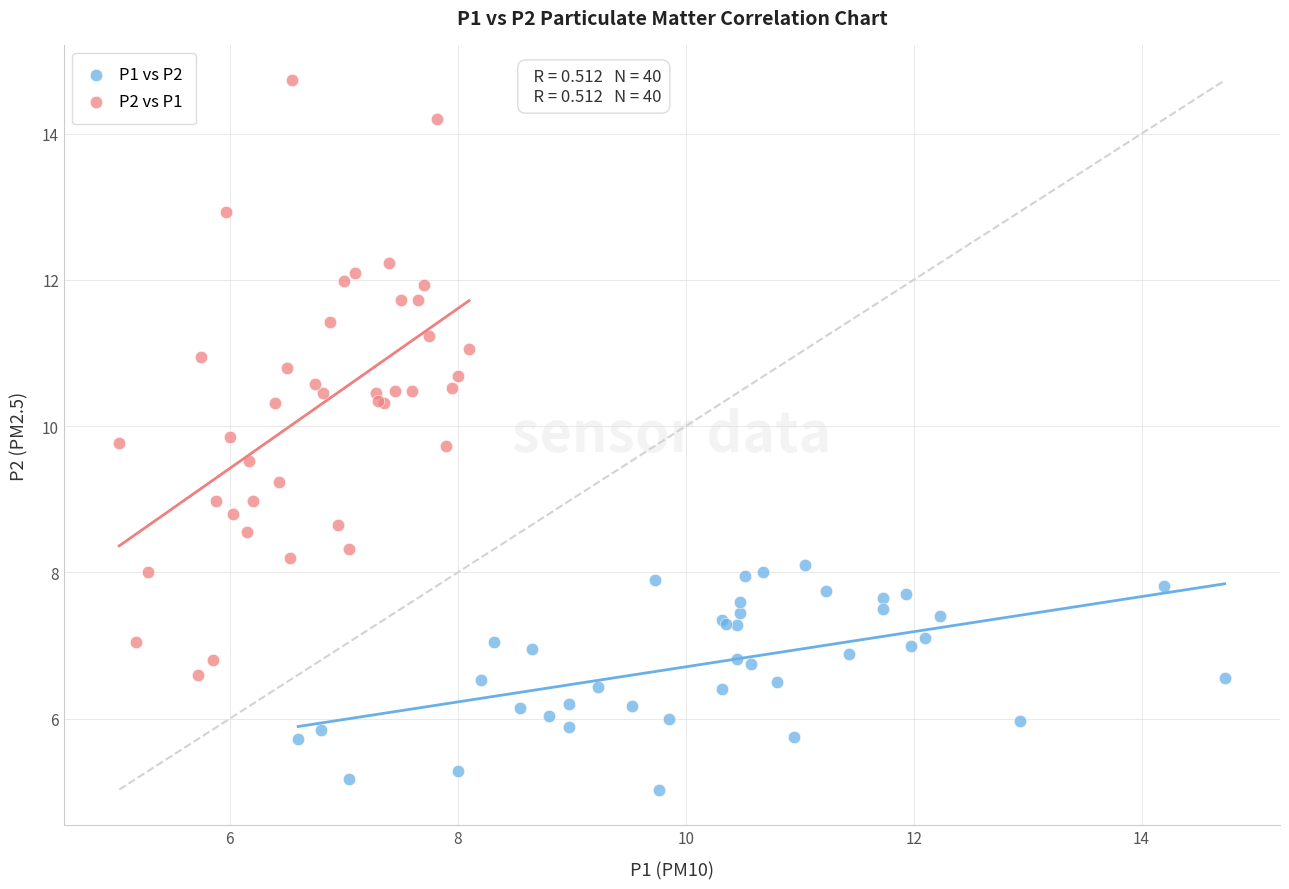

Which series has the largest Y range (max minus min)?

P2 vs P1